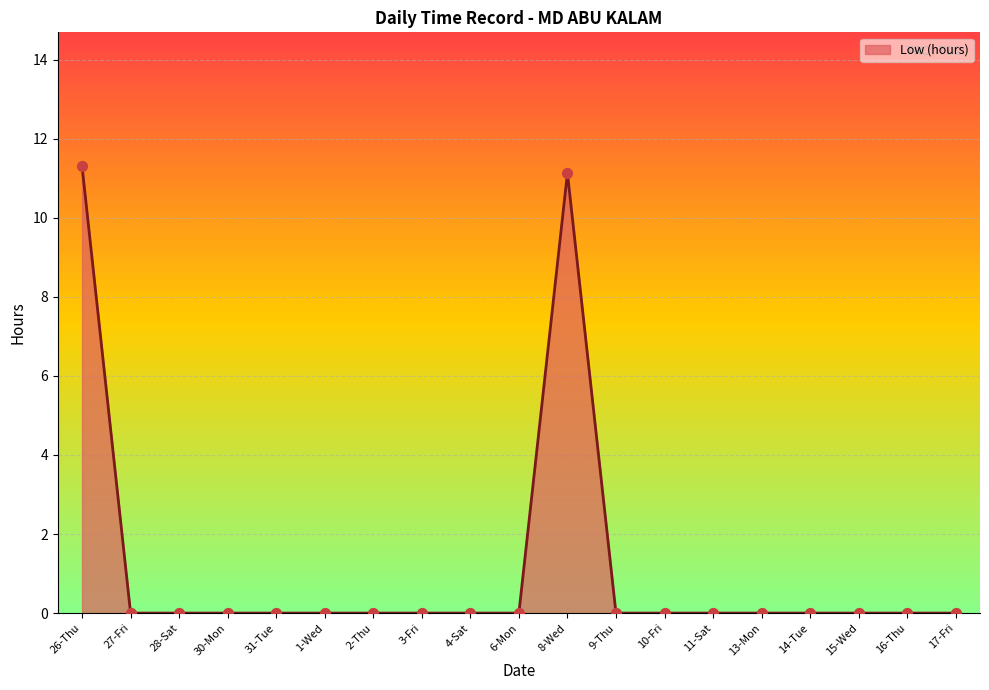

What is the change in value from 26-Thu to 3-Fri?

-11.3